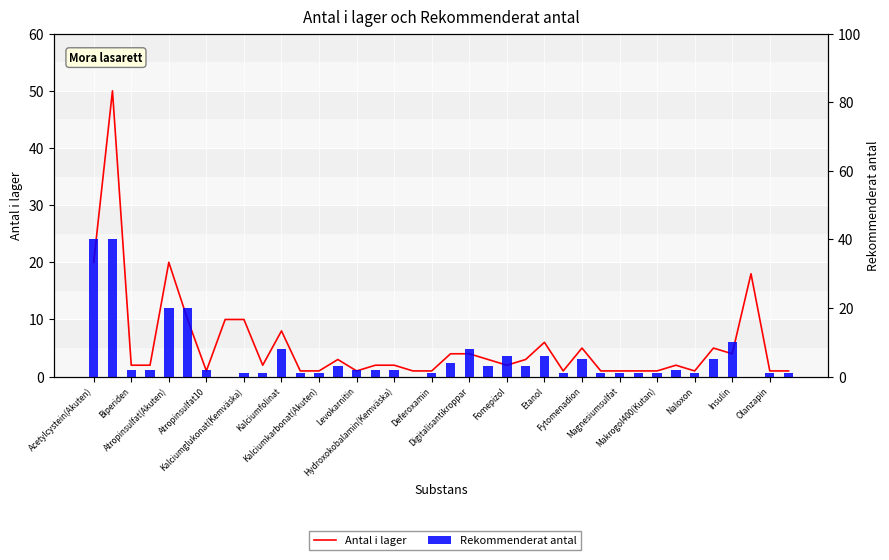

What is the maximum value for Antal i lager?

50